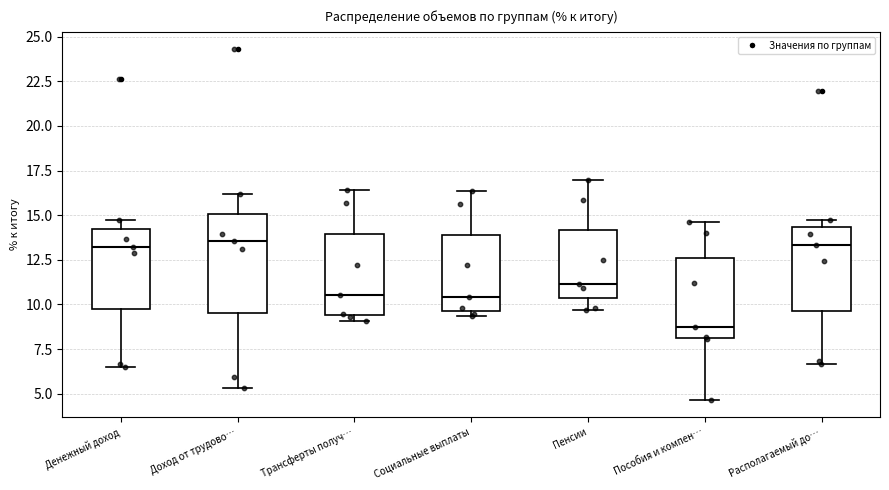

Where is the lower edge of the box for Социальные выплаты on the y-axis? The values are not printed on the chart, so give them approximately, as read against the axis.

9.5